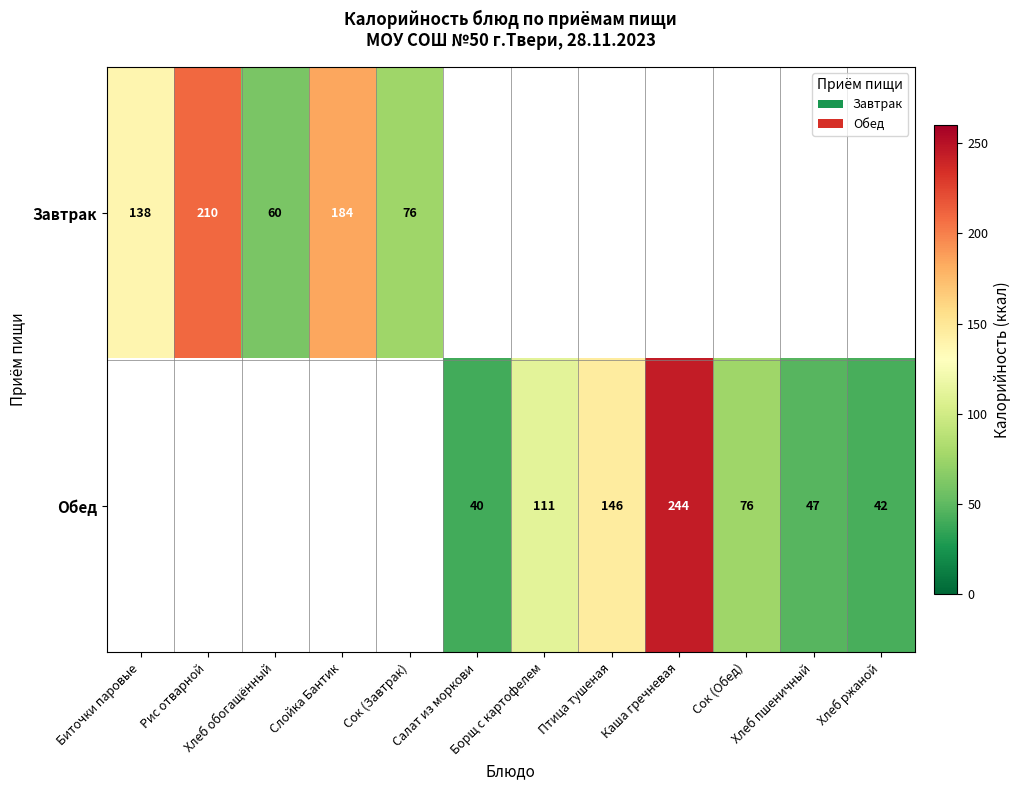

Is it true that Обед equals 42 at Хлеб ржаной?

True